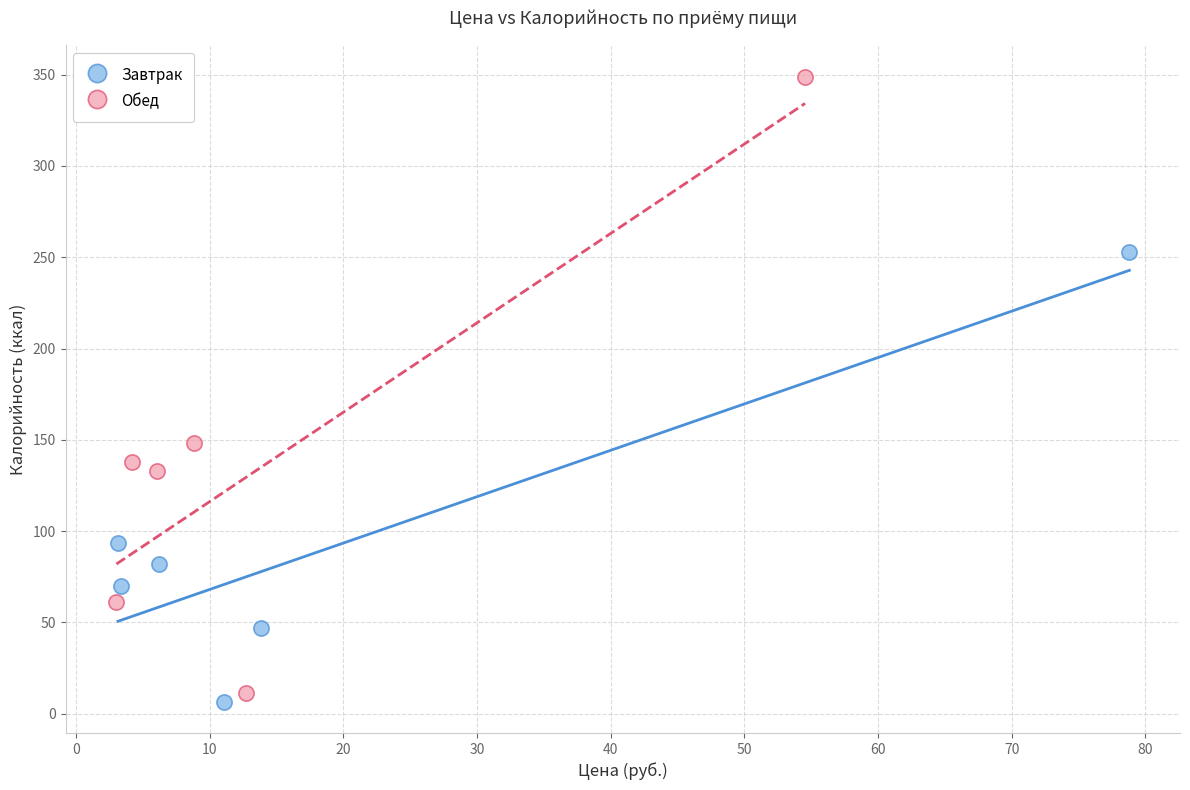

Which series has the largest Y range (max minus min)?

Обед